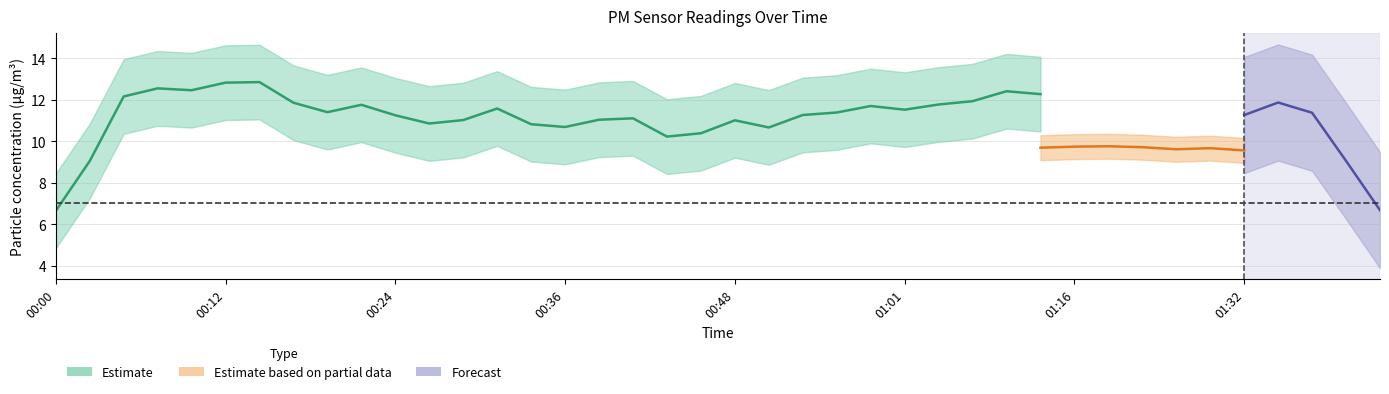

Is the value of P1 at 01:06 greater than the value of P2 at 00:44?

Yes